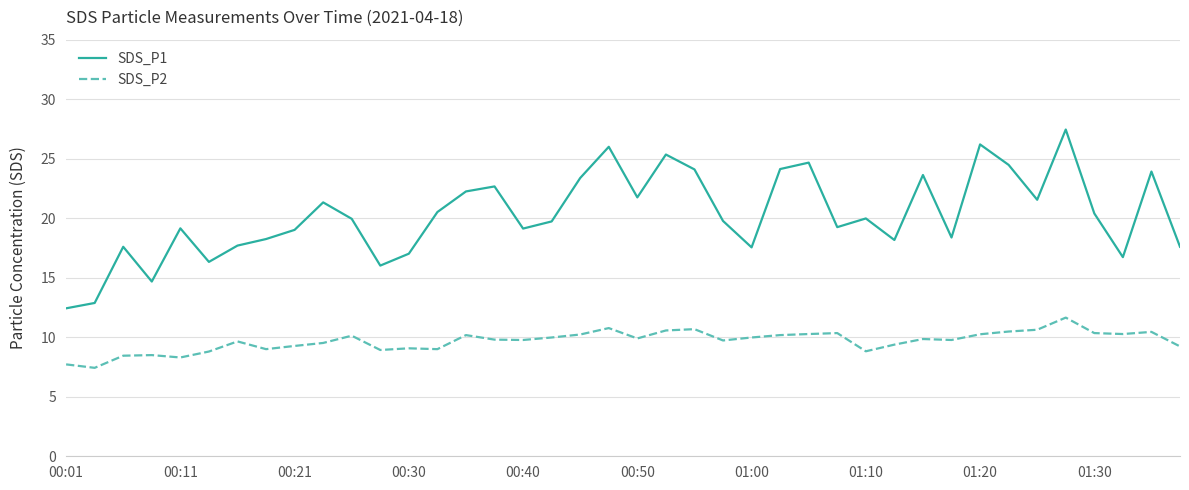

True or false: SDS_P1 and SDS_P2 cross at least once.

False